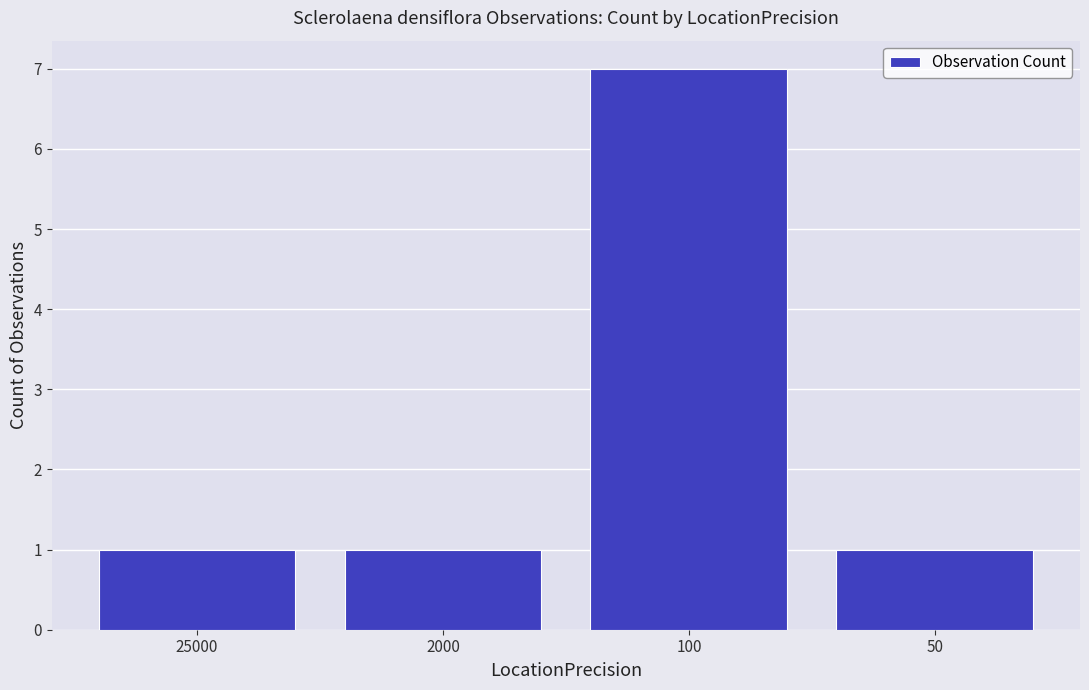

Between 2000 and 100, which is larger?

100